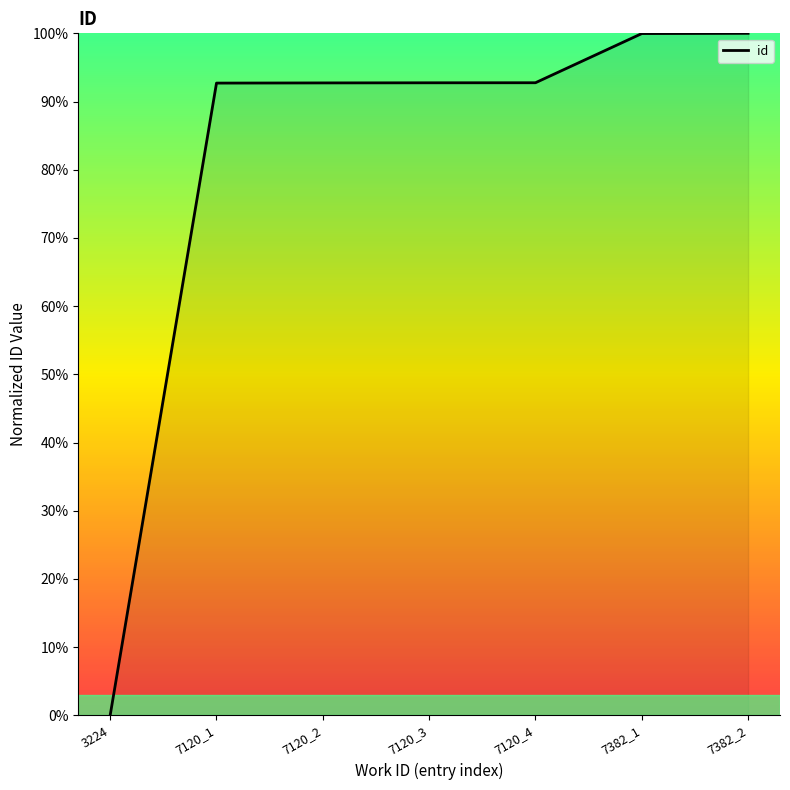

Approximately how many times larger is the value at 7120_4 compared to 7120_2?

1.0